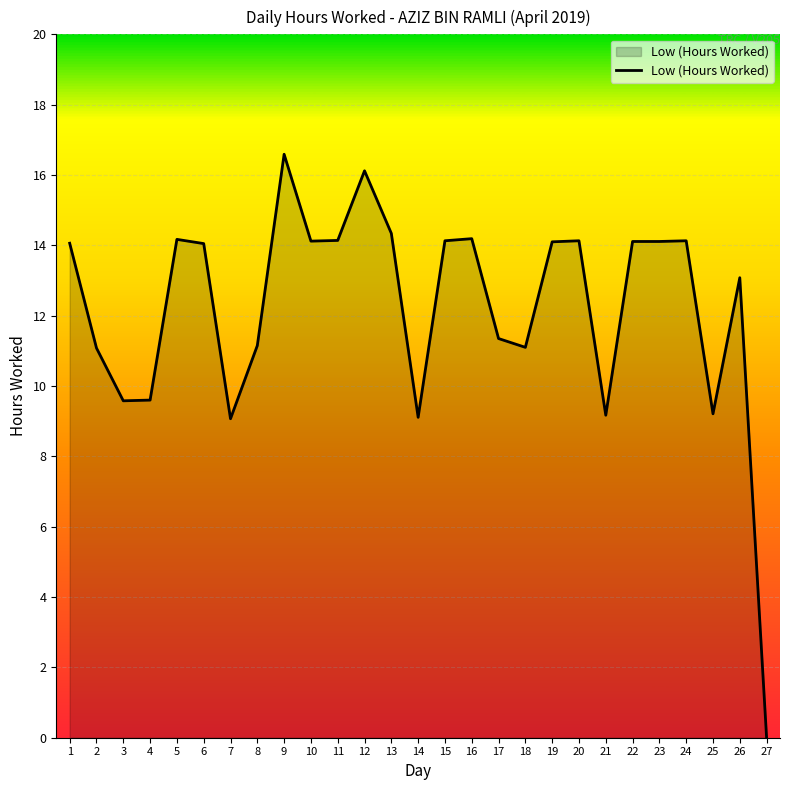

What is the difference between the maximum and minimum values?

16.6